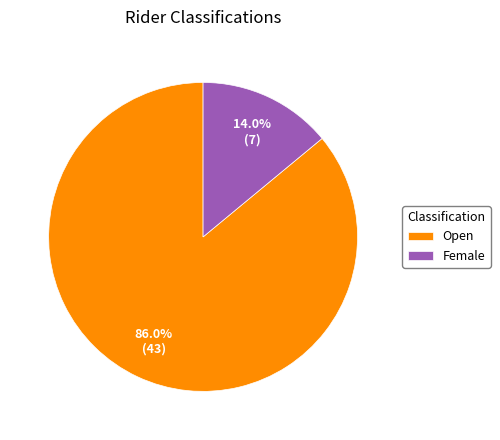

Between Open and Female, which is larger?

Open